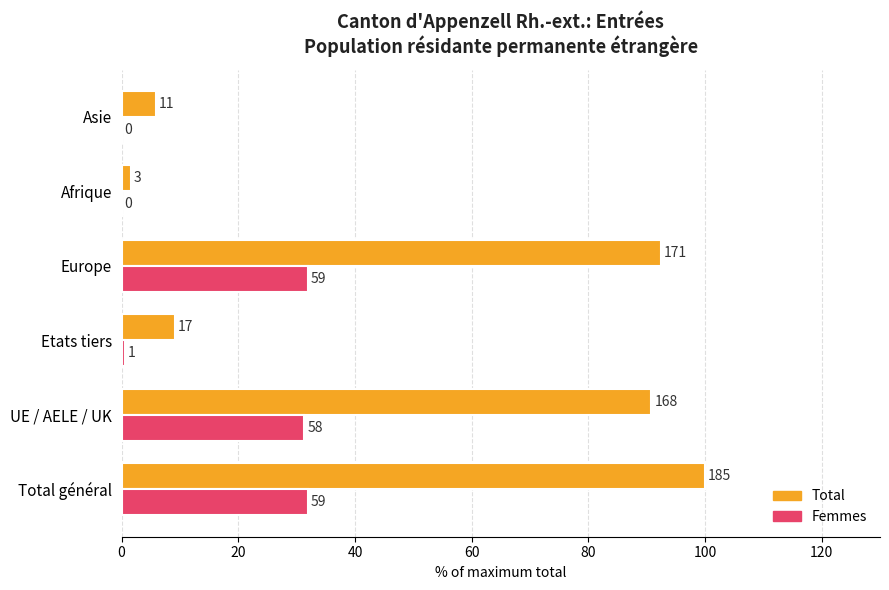

What are all the series names shown in the legend?

Total, Femmes